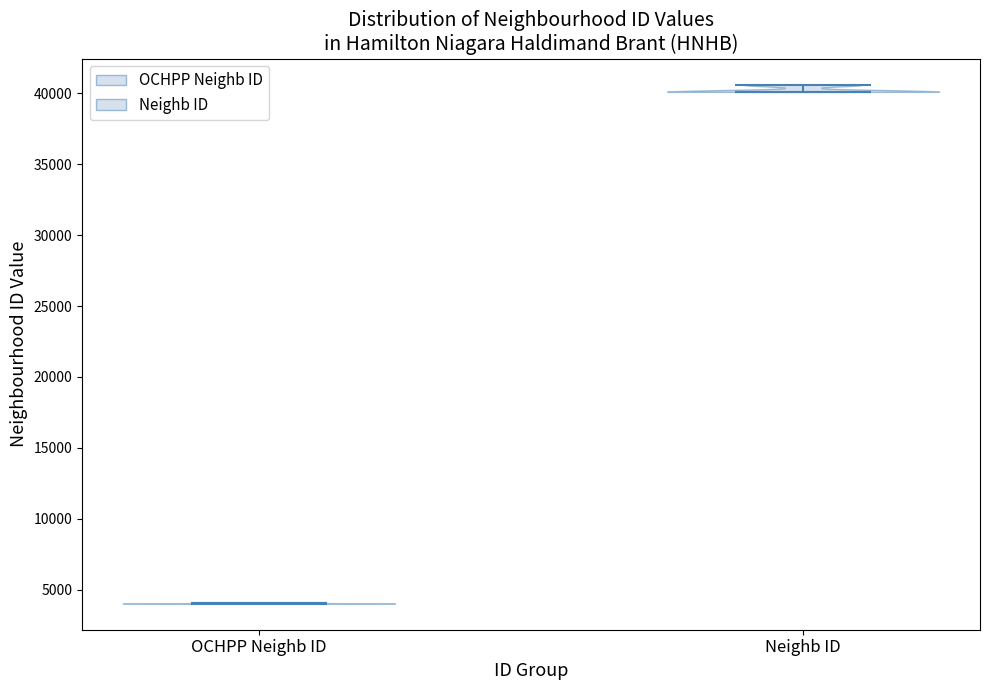

Reading left to right, read every violin against the y-axis: where its median line is, and the lowest and highest points it reaches. The values are not printed on the chart, so give them approximately, as read against the axis.

OCHPP Neighb ID: median line 4000, lowest point 4000, highest point 4000
Neighb ID: median line 40000, lowest point 40000, highest point 40500